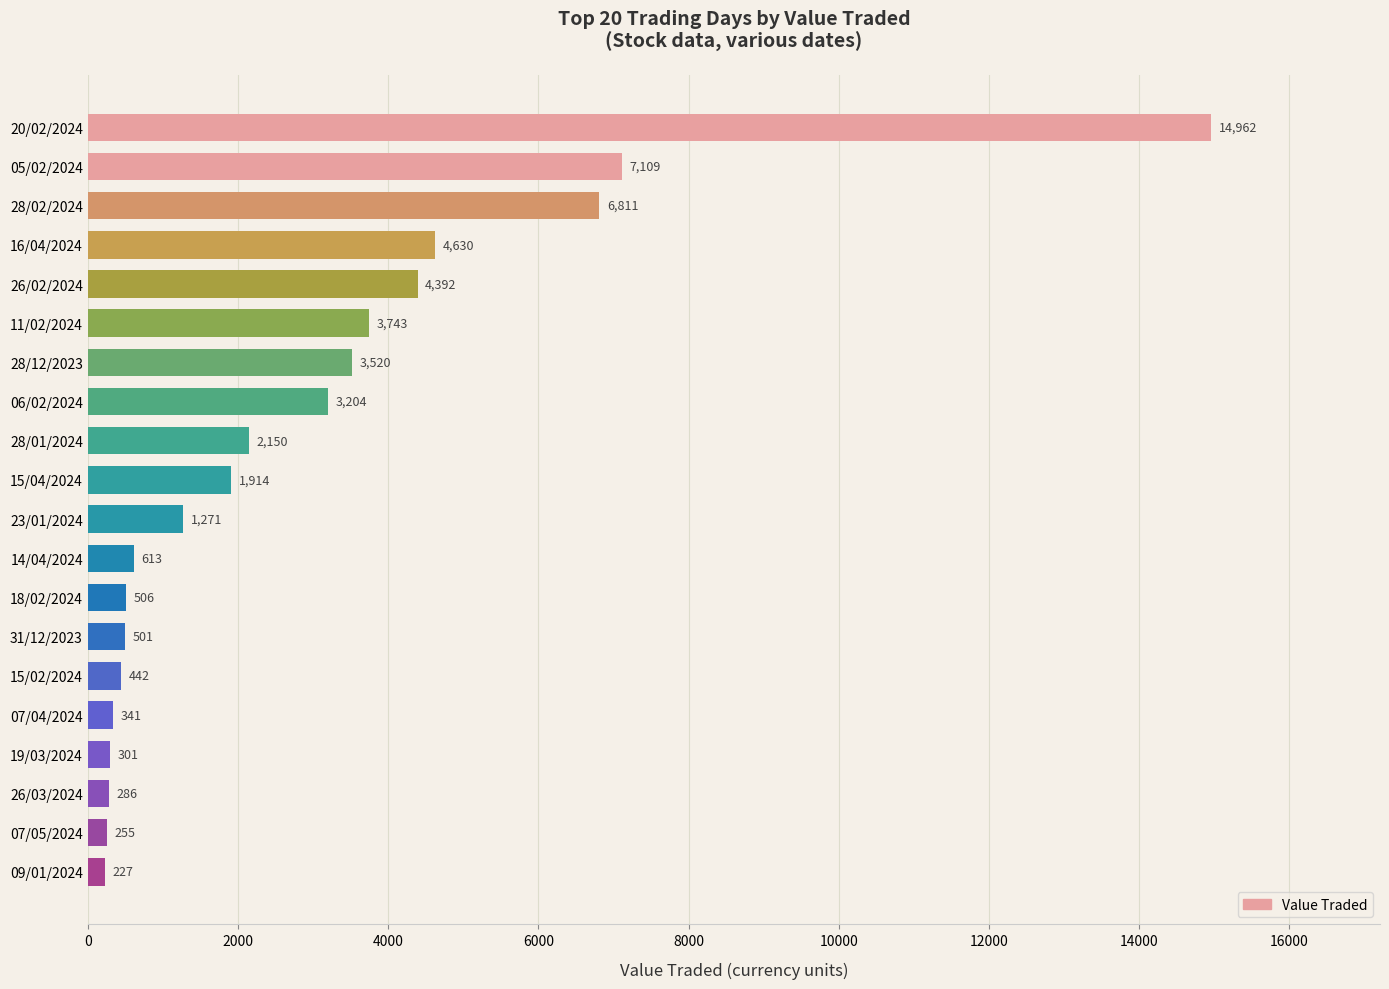

Reading bottom to top, what are all the values shown in this chart?

09/01/2024=227	07/05/2024=255	26/03/2024=286	19/03/2024=301	07/04/2024=341	15/02/2024=442	31/12/2023=501	18/02/2024=506	14/04/2024=613	23/01/2024=1271	15/04/2024=1914	28/01/2024=2150	06/02/2024=3204	28/12/2023=3520	11/02/2024=3743	26/02/2024=4392	16/04/2024=4630	28/02/2024=6811	05/02/2024=7109	20/02/2024=14962